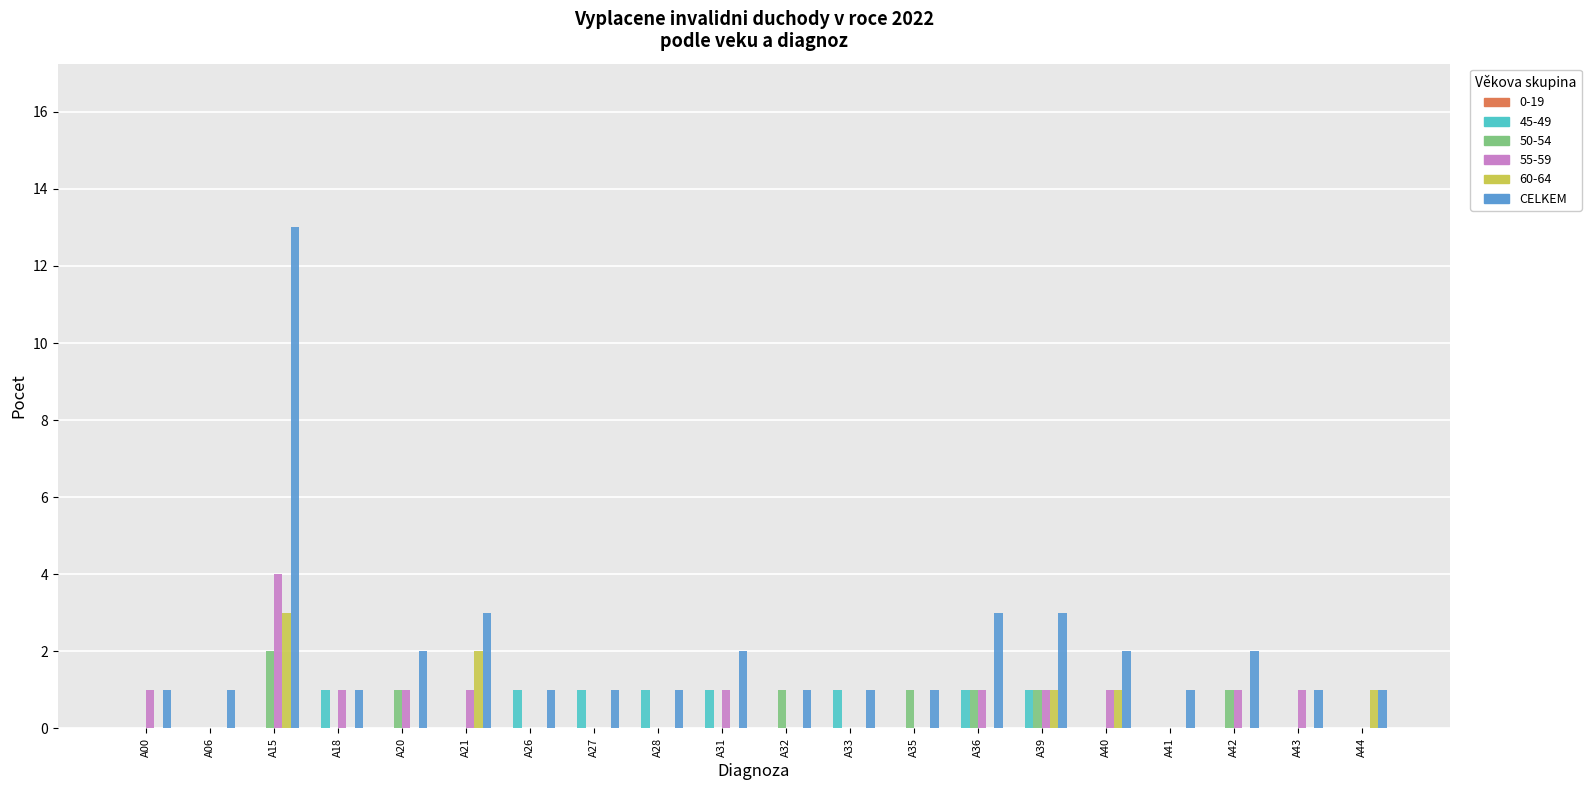

Between A15 and A32, which series saw the biggest shift?

CELKEM